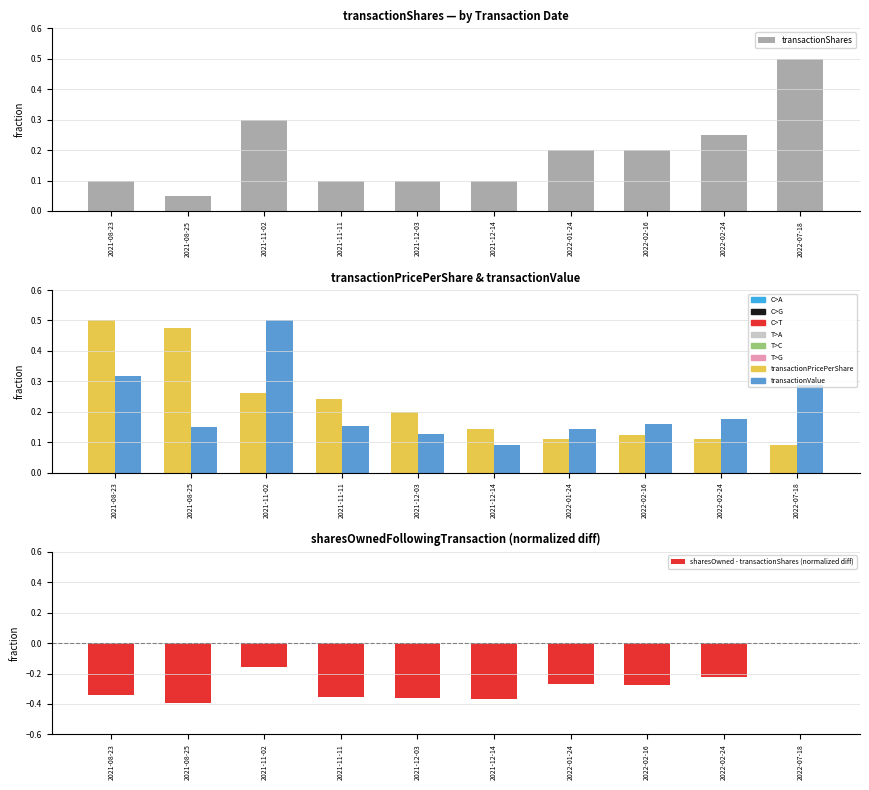

At which label does transactionValue reach its minimum?

2021-12-14